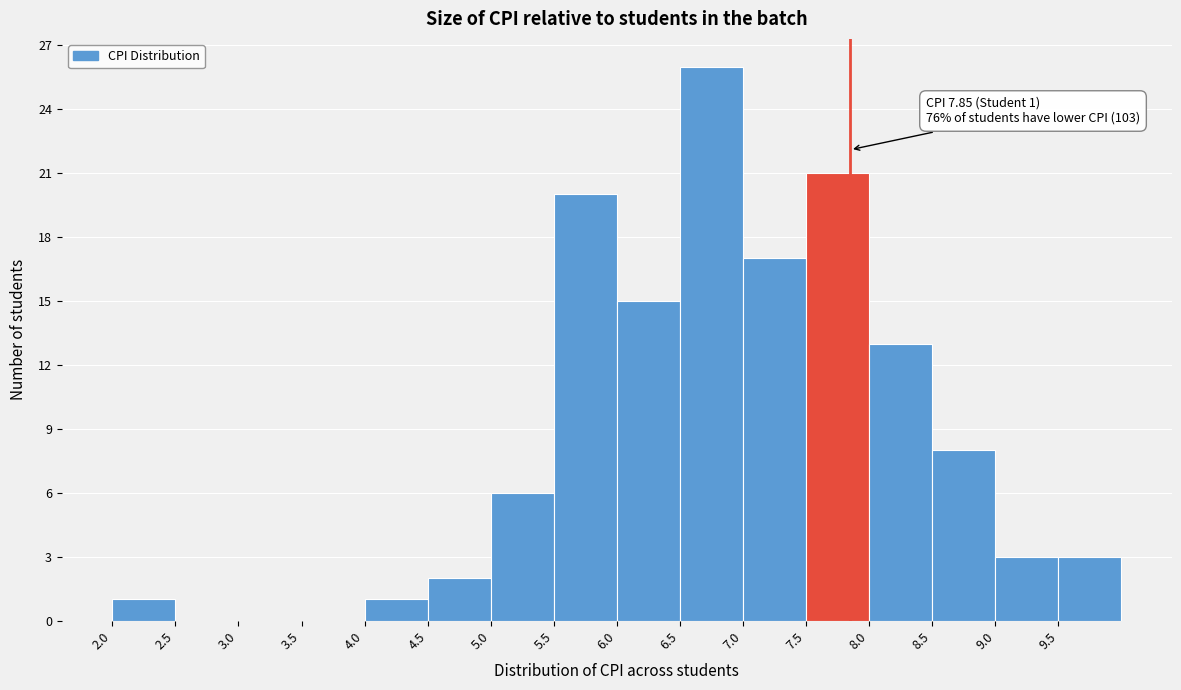

Over which range of the x-axis is the bar tallest?

6.5 to 7.0